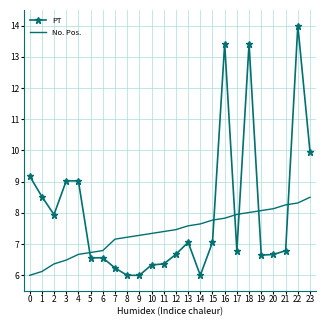

What is the difference between the PT values at 3 and 14?

3.0